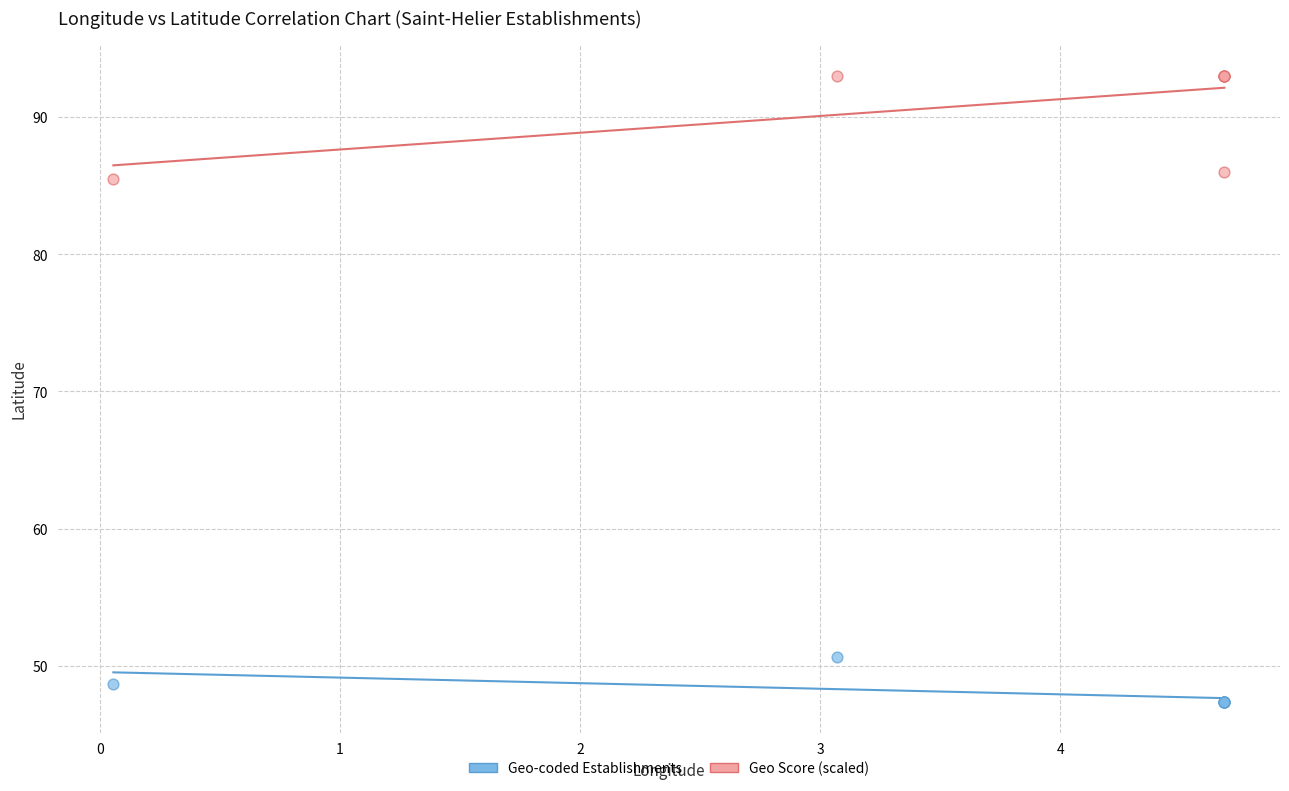

Which series has the largest Y range (max minus min)?

Geo Score (scaled)